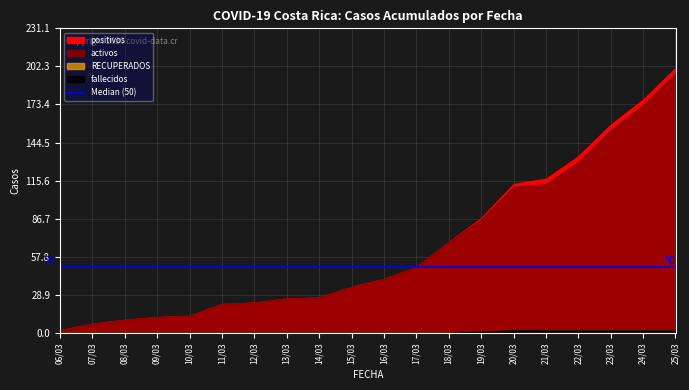

Which series changed the most between 06/03 and 17/03?

positivos